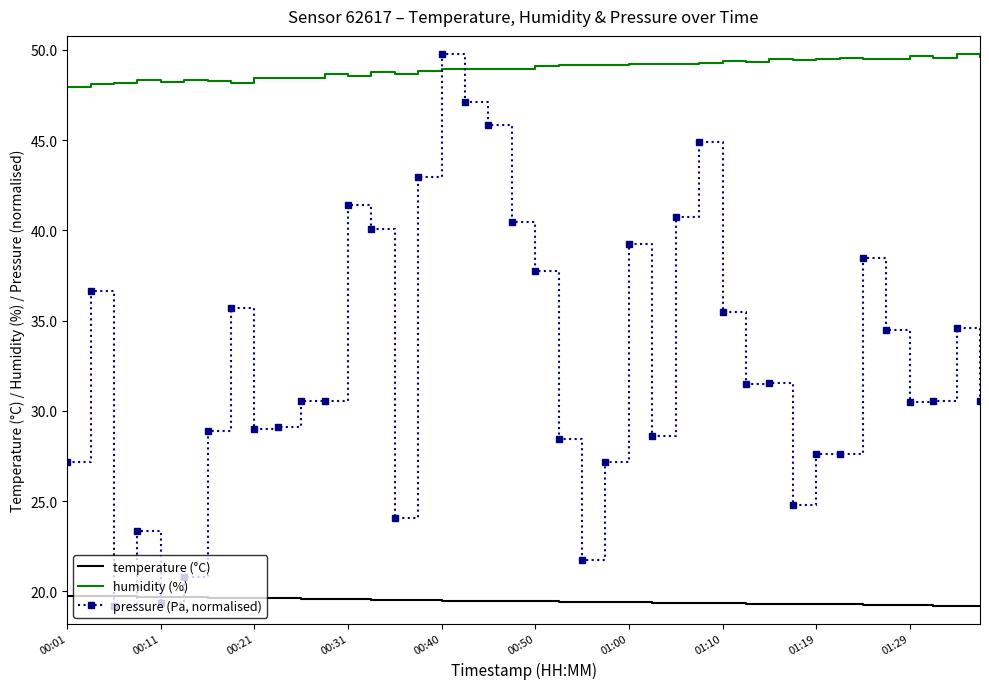

Which series has the largest total across all categories?

humidity (%)